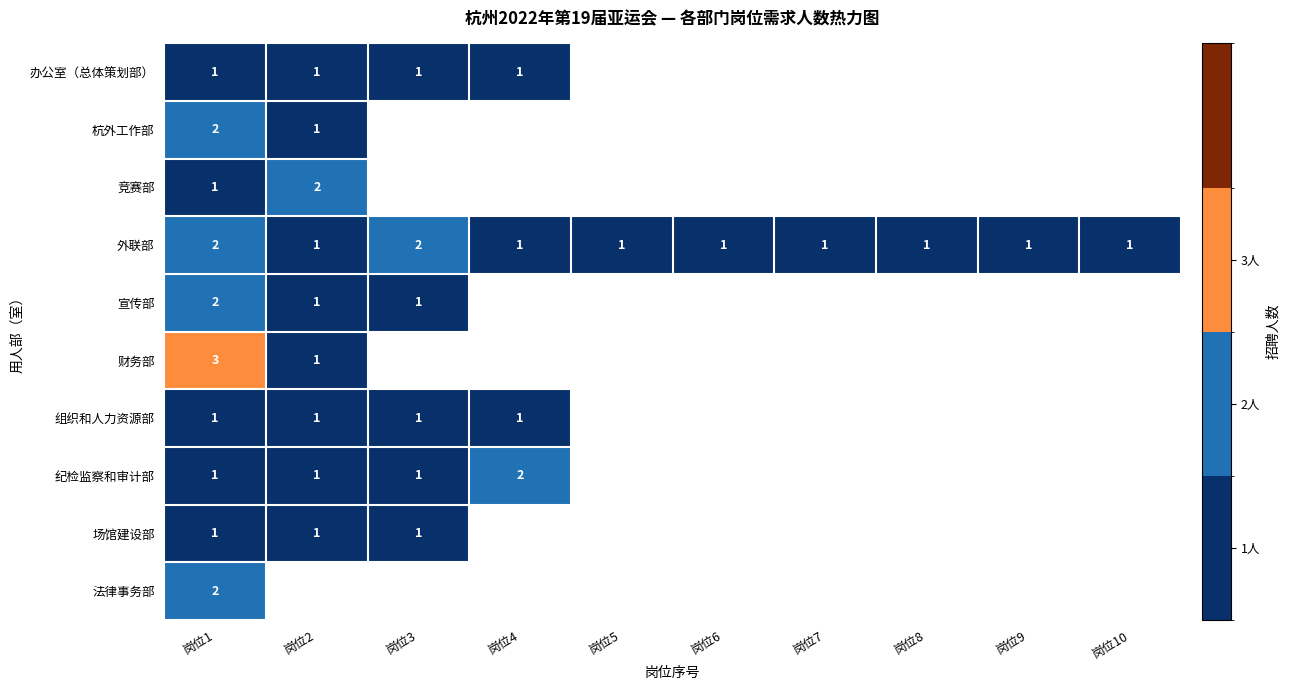

What is the minimum value shown in the chart?

1.0